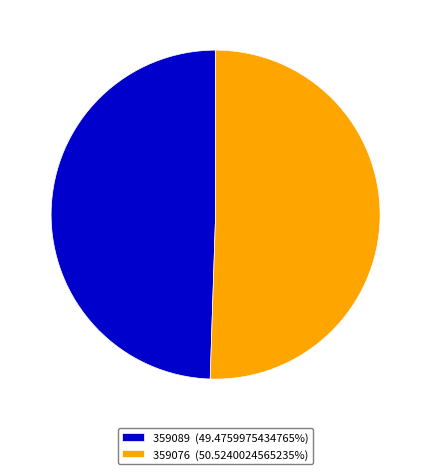

Between 359076 and 359089, which is larger?

359076